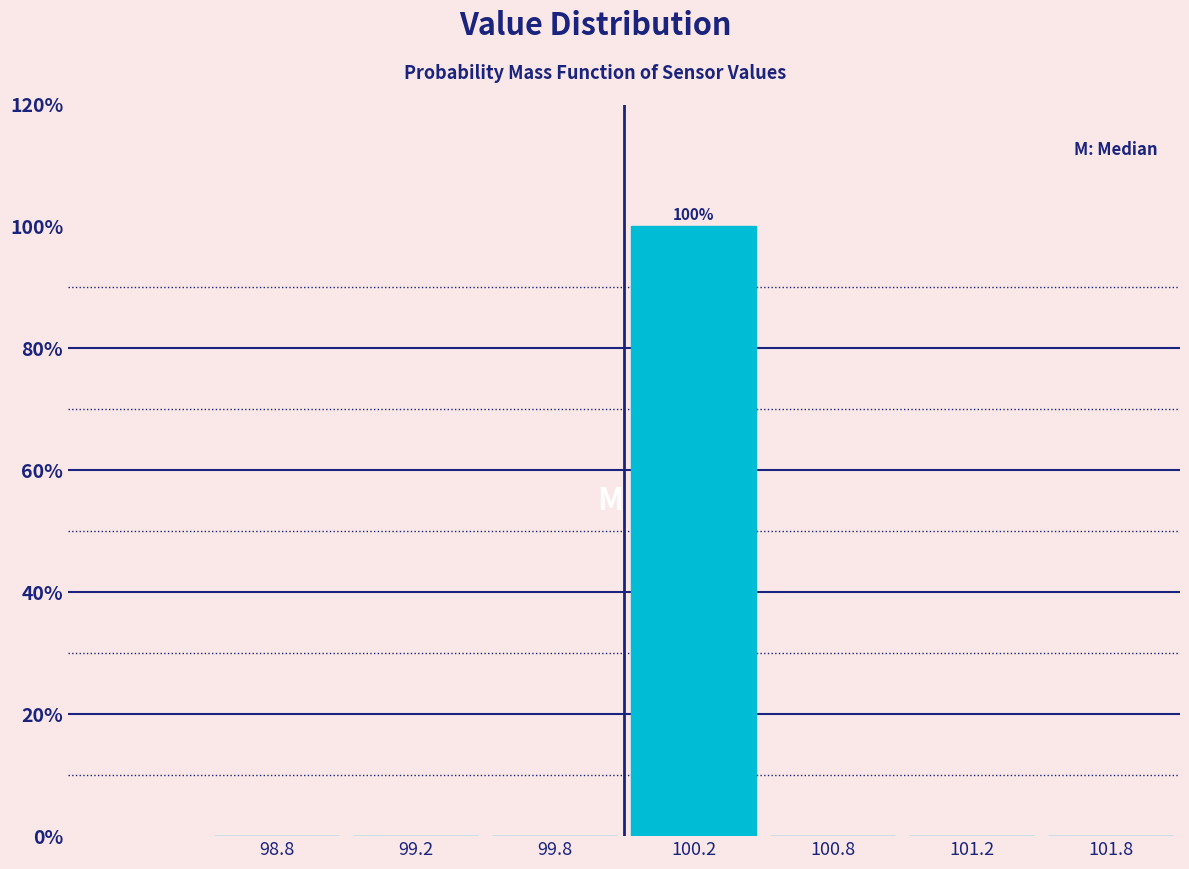

Reading right to left, transcribe all the data shown in this chart.

101.8=0	101.2=0	100.8=0	100.2=100	99.8=0	99.2=0	98.8=0